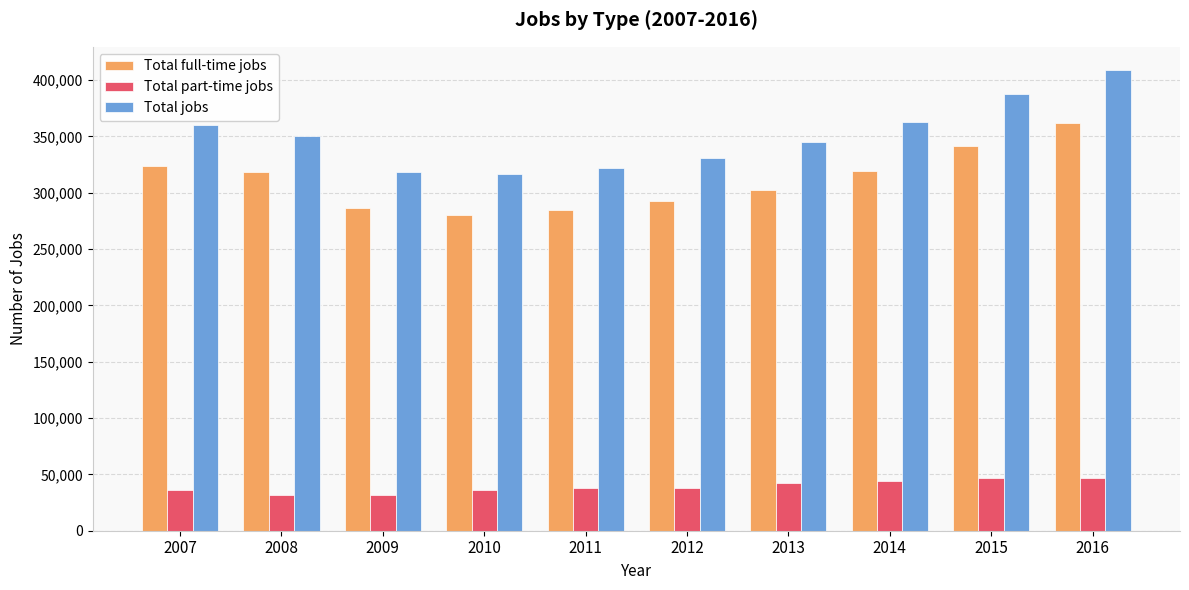

How many data points in Total full-time jobs are less than 317981?

5